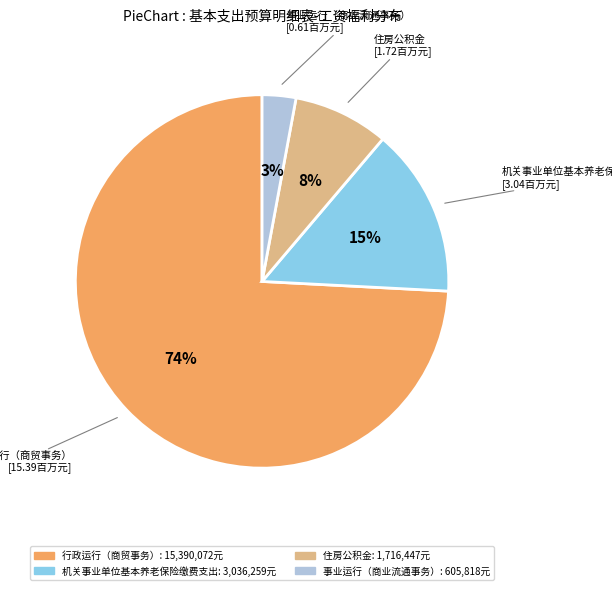

What is the majority slice?

行政运行（商贸事务）